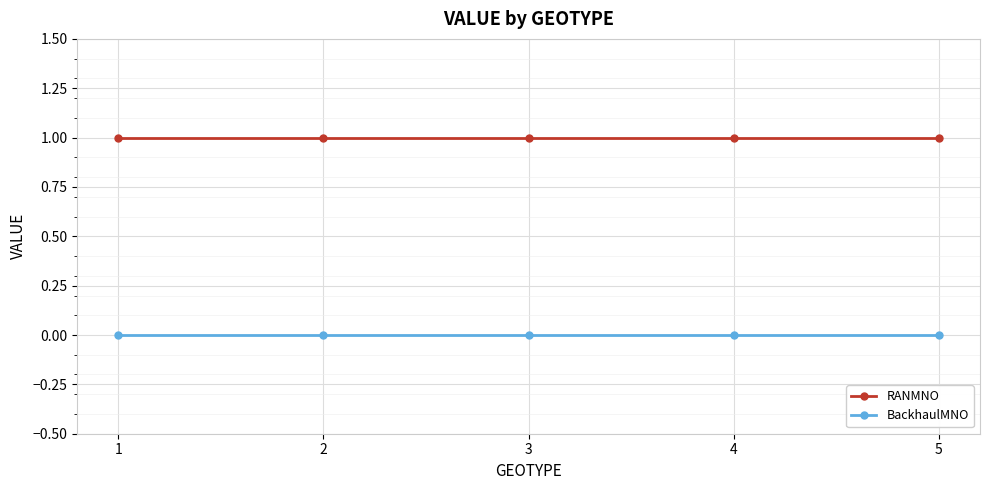

Rank the series by their average value, from lowest to highest.

BackhaulMNO, RANMNO